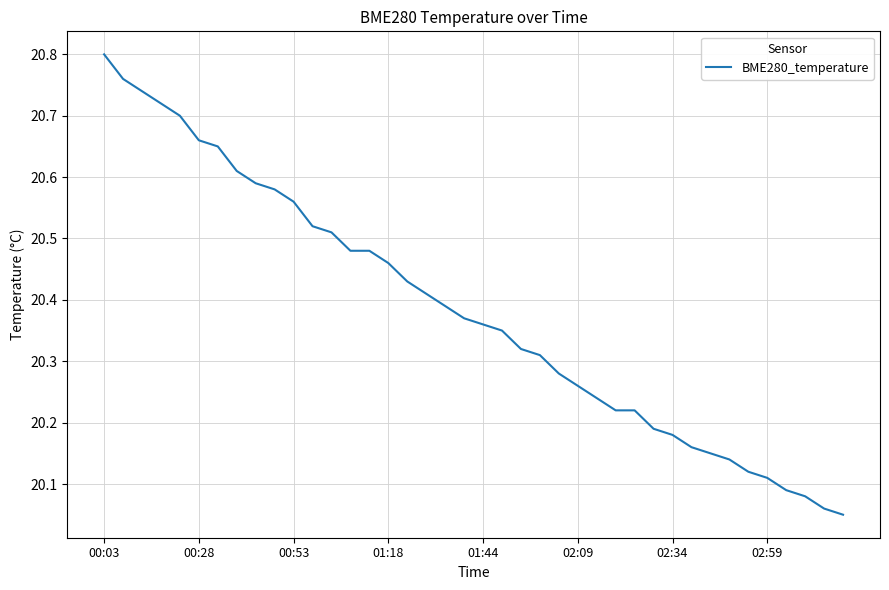

Which label corresponds to the largest value in the chart?

00:03